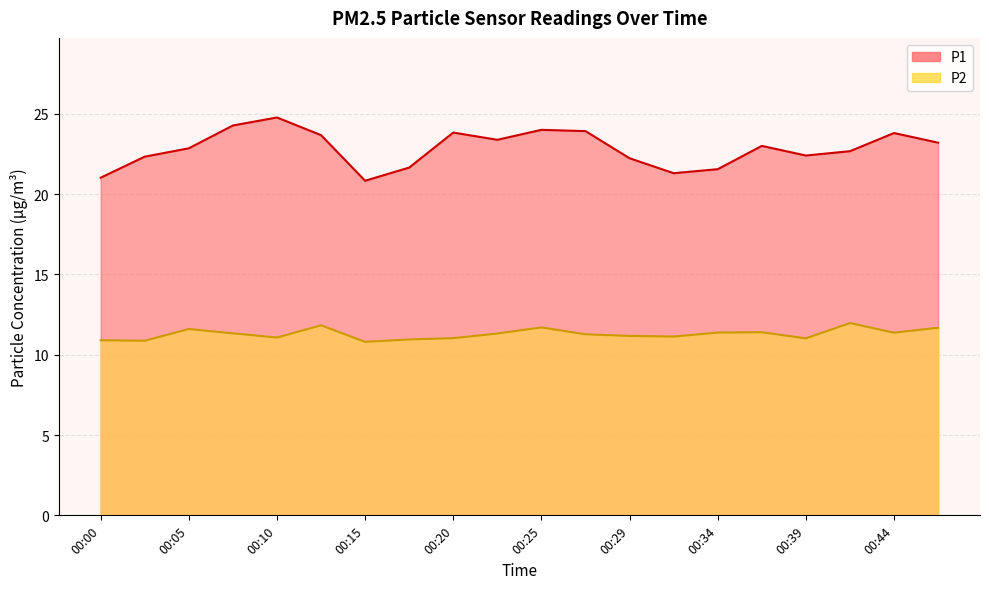

In P2, how many points are lower than both neighbors (excluding endpoints)?

6